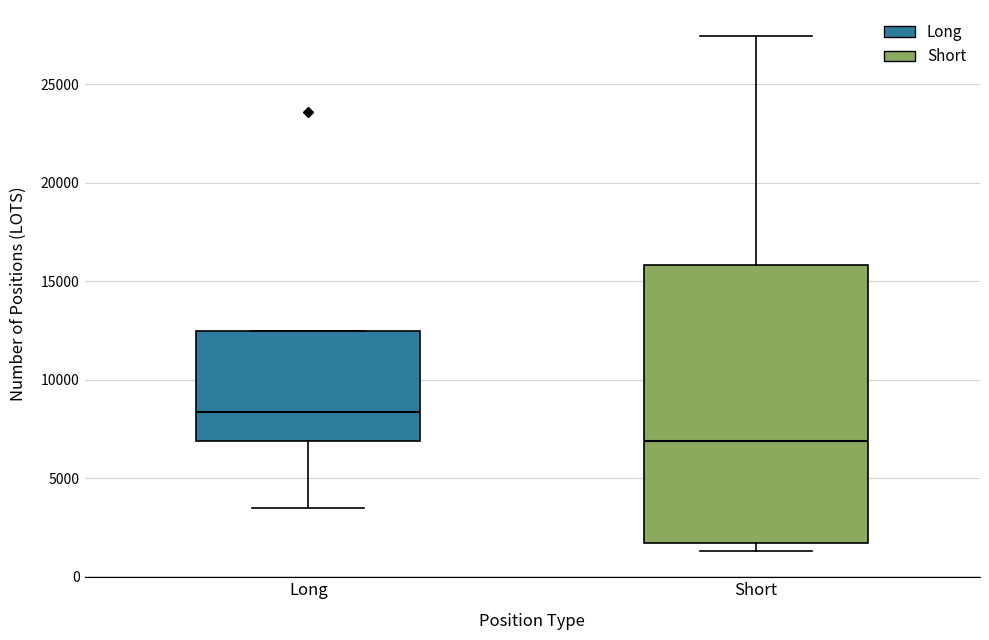

Reading left to right, transcribe this box plot: for each box, give where its median line is, the range the box spans, and where its two whiskers end, as read against the y-axis. The values are not printed on the chart, so give them approximately, as read against the axis.

Long: median 8500, box 7000 to 12500, whiskers 3500 to 12500
Short: median 7000, box 1500 to 16000, whiskers 1500 (just below the box's lower edge) to 27500